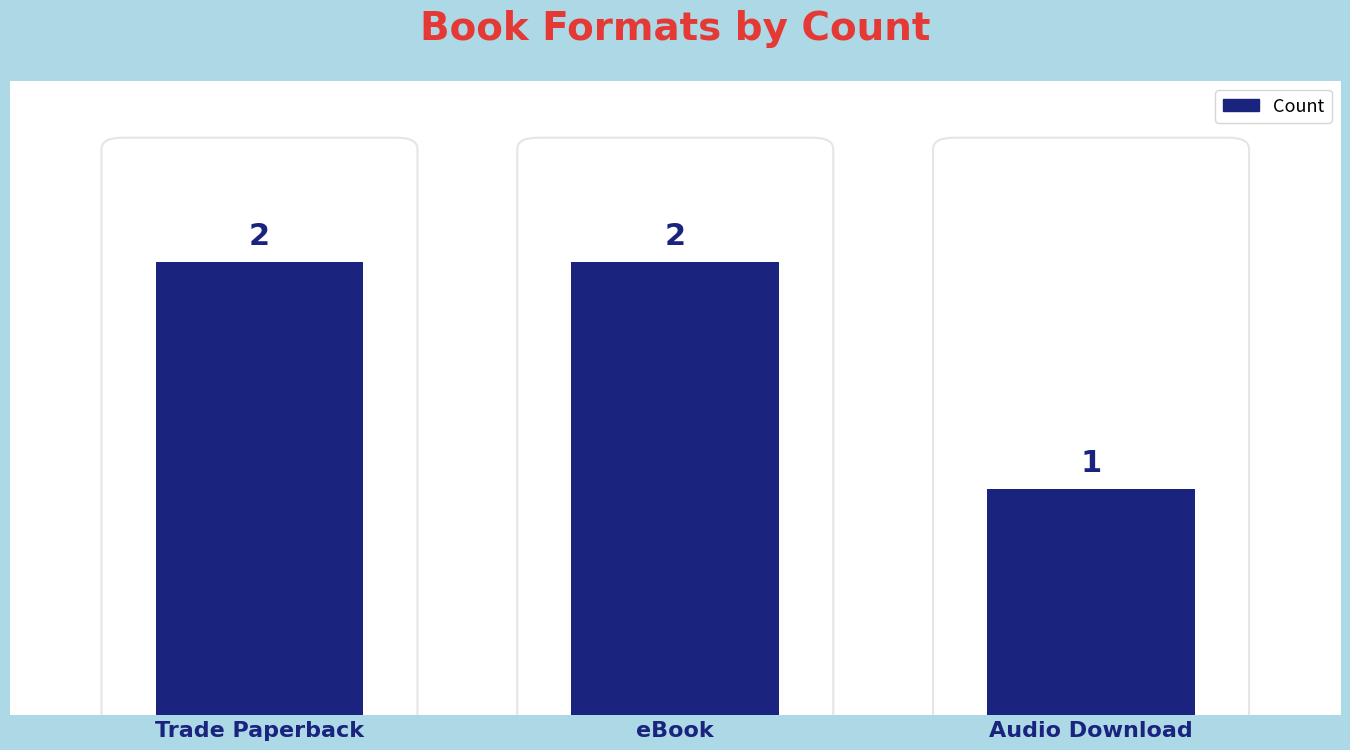

Are the bars grouped side by side (vs. stacked)?

No